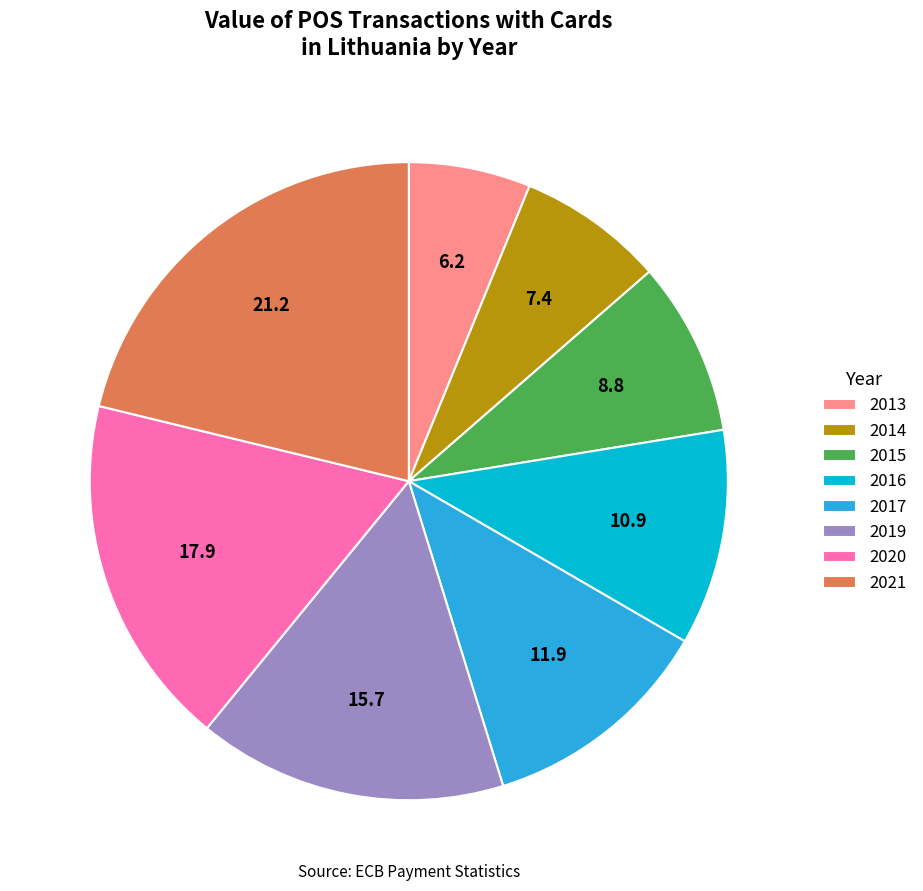

Which category has the biggest portion of the pie?

2021